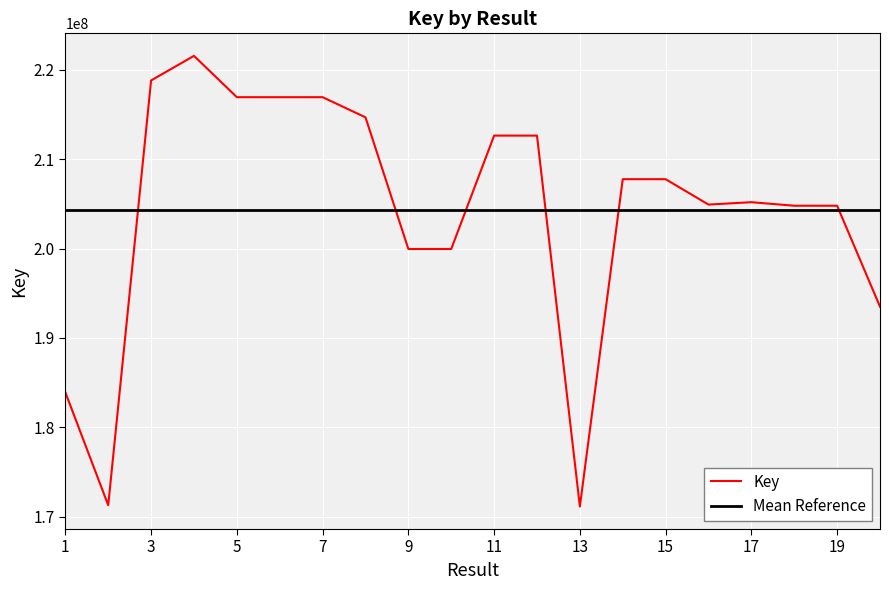

What are all the series names shown in the legend?

Key, Mean Reference